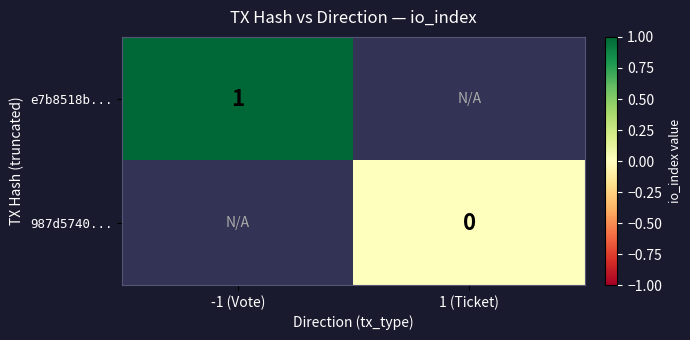

How many series are shown in this chart?

2